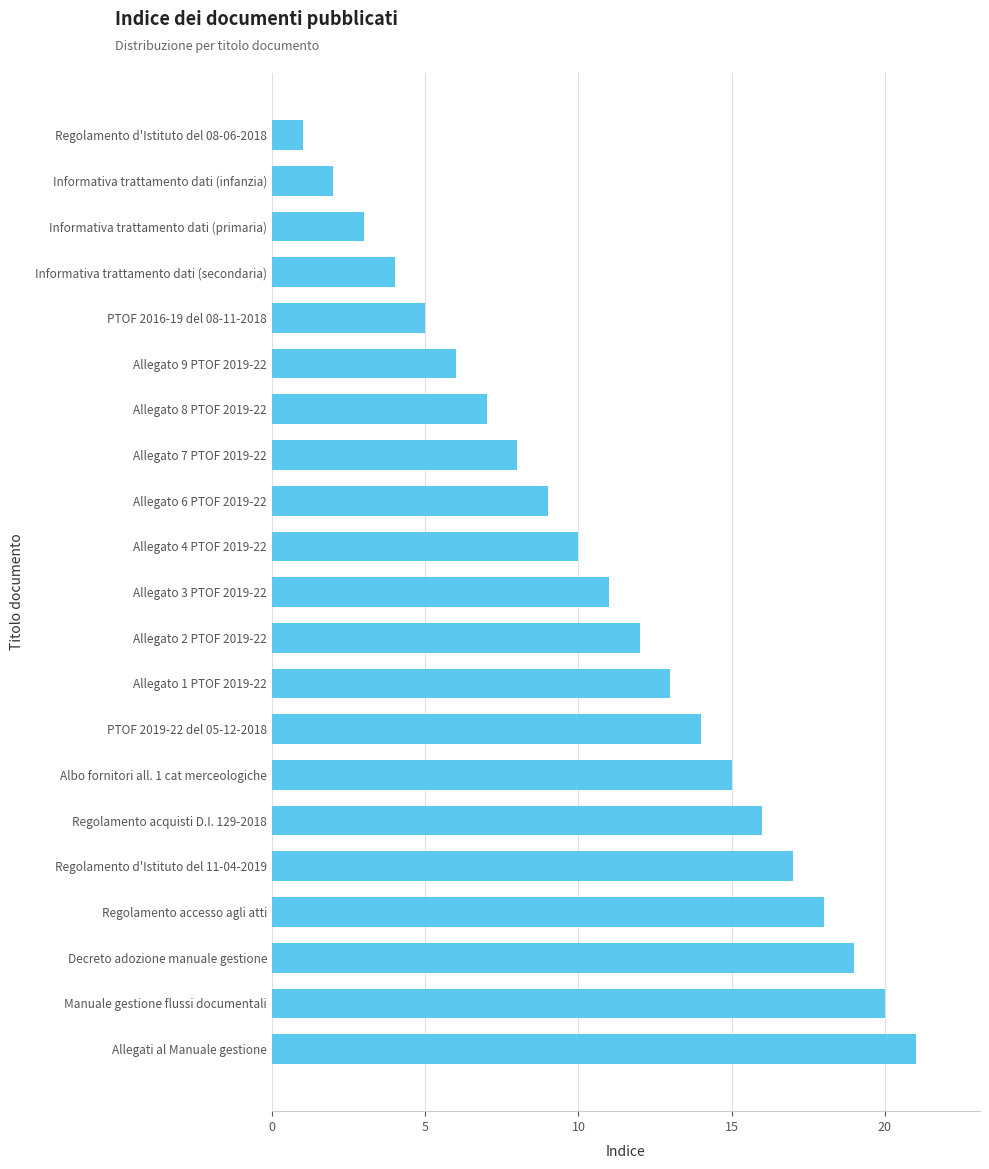

List the labels in order of value, smallest first.

Regolamento d'Istituto del 08-06-2018, Informativa trattamento dati (infanzia), Informativa trattamento dati (primaria), Informativa trattamento dati (secondaria), PTOF 2016-19 del 08-11-2018, Allegato 9 PTOF 2019-22, Allegato 8 PTOF 2019-22, Allegato 7 PTOF 2019-22, Allegato 6 PTOF 2019-22, Allegato 4 PTOF 2019-22, Allegato 3 PTOF 2019-22, Allegato 2 PTOF 2019-22, Allegato 1 PTOF 2019-22, PTOF 2019-22 del 05-12-2018, Albo fornitori all. 1 cat merceologiche, Regolamento acquisti D.I. 129-2018, Regolamento d'Istituto del 11-04-2019, Regolamento accesso agli atti, Decreto adozione manuale gestione, Manuale gestione flussi documentali, Allegati al Manuale gestione